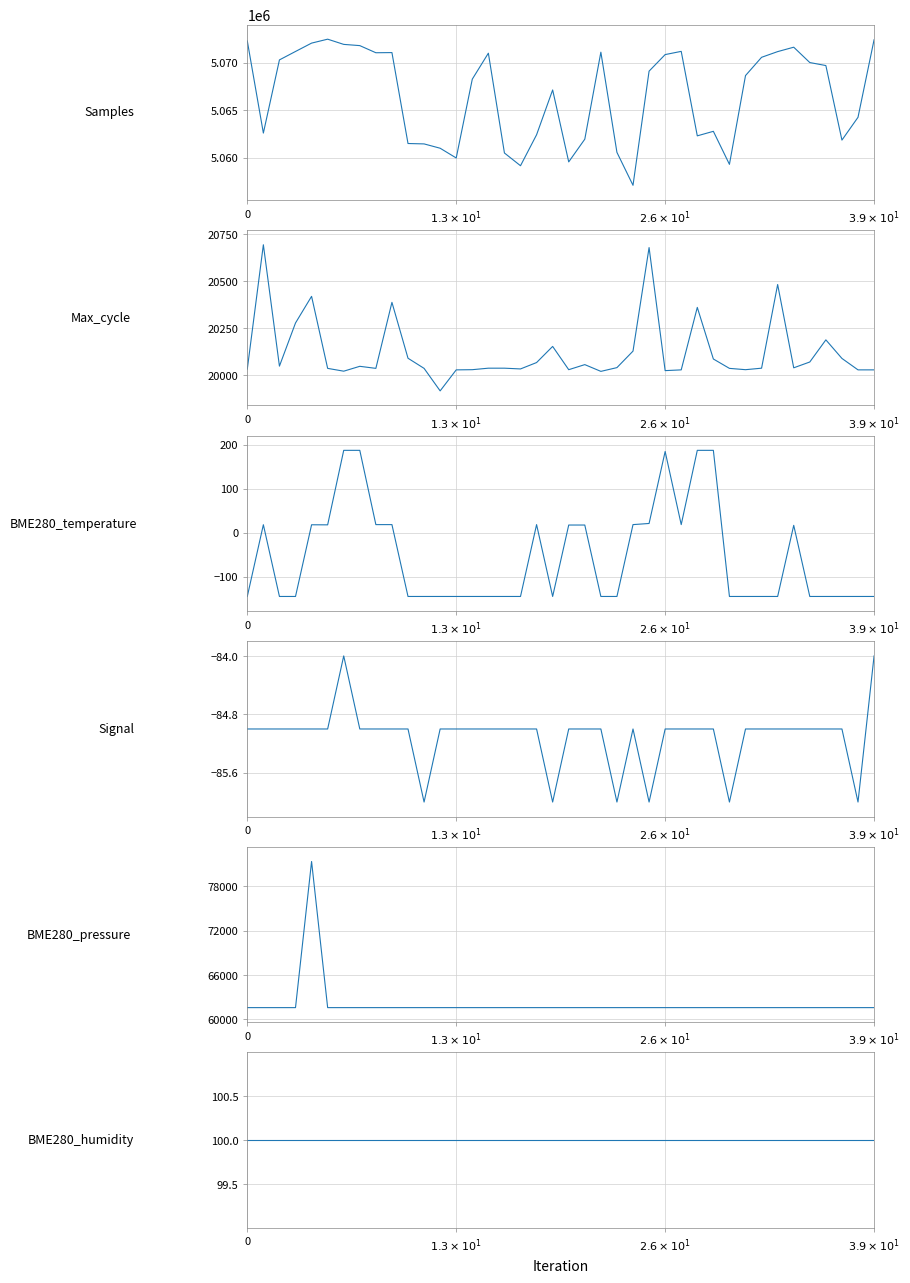

How many data points does each series have?

40